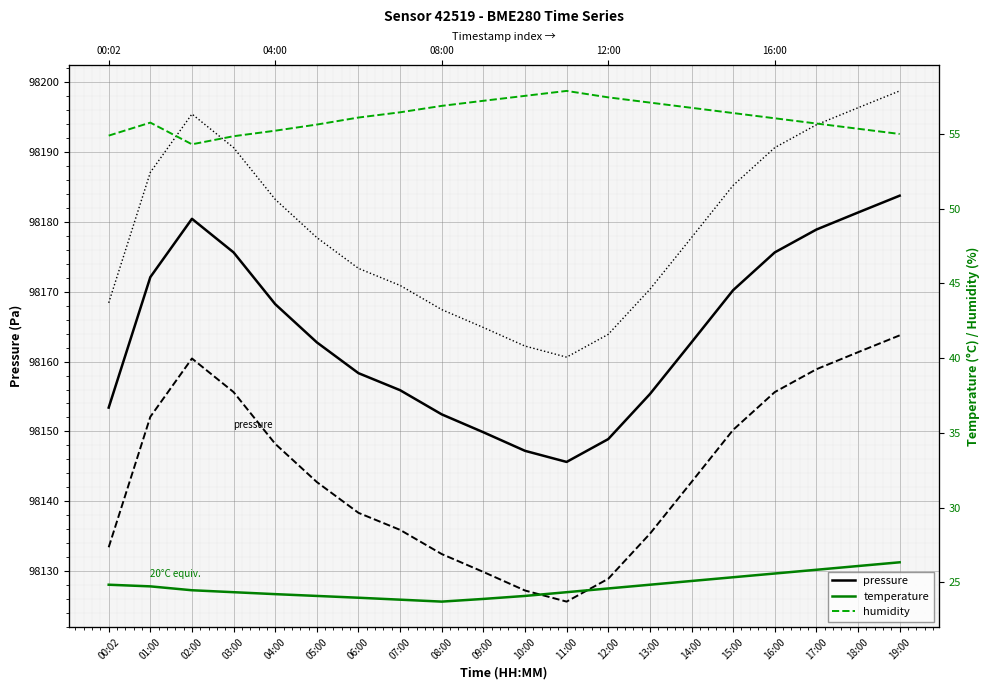

Reading left to right, list all the values displayed in this chart.

pressure: 00:02=98153.4	01:00=98172.1	02:00=98180.4	03:00=98175.6	04:00=98168.2	05:00=98162.8	06:00=98158.3	07:00=98155.9	08:00=98152.4	09:00=98149.9	10:00=98147.2	11:00=98145.6	12:00=98148.9	13:00=98155.3	14:00=98162.8	15:00=98170.2	16:00=98175.6	17:00=98178.9	18:00=98181.3	19:00=98183.8
pressure_lag: 00:02=98133.4	01:00=98152.1	02:00=98160.4	03:00=98155.6	04:00=98148.2	05:00=98142.8	06:00=98138.3	07:00=98135.9	08:00=98132.4	09:00=98129.9	10:00=98127.2	11:00=98125.6	12:00=98128.9	13:00=98135.3	14:00=98142.8	15:00=98150.2	16:00=98155.6	17:00=98158.9	18:00=98161.3	19:00=98163.8
pressure_lead: 00:02=98168.4	01:00=98187.1	02:00=98195.4	03:00=98190.6	04:00=98183.2	05:00=98177.8	06:00=98173.3	07:00=98170.9	08:00=98167.4	09:00=98164.9	10:00=98162.2	11:00=98160.6	12:00=98163.9	13:00=98170.3	14:00=98177.8	15:00=98185.2	16:00=98190.6	17:00=98193.9	18:00=98196.3	19:00=98198.8
temperature: 00:02=24.9	01:00=24.7	02:00=24.5	03:00=24.4	04:00=24.2	05:00=24.1	06:00=24.0	07:00=23.9	08:00=23.7	09:00=23.9	10:00=24.1	11:00=24.4	12:00=24.6	13:00=24.9	14:00=25.1	15:00=25.4	16:00=25.6	17:00=25.9	18:00=26.1	19:00=26.4
humidity: 00:02=54.9	01:00=55.8	02:00=54.3	03:00=54.9	04:00=55.2	05:00=55.6	06:00=56.1	07:00=56.5	08:00=56.9	09:00=57.2	10:00=57.5	11:00=57.9	12:00=57.5	13:00=57.1	14:00=56.8	15:00=56.4	16:00=56.0	17:00=55.7	18:00=55.4	19:00=55.0